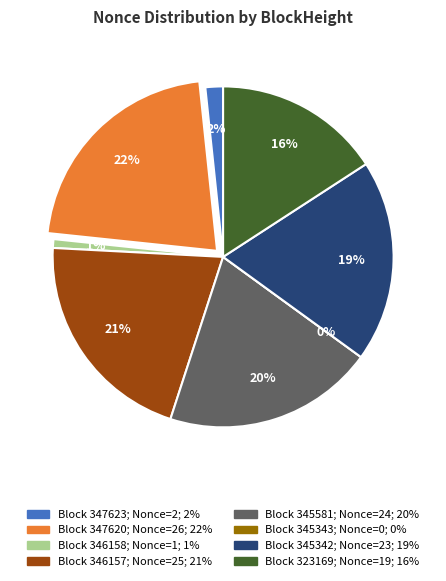

Does 347620 represent more than half of the total?

No